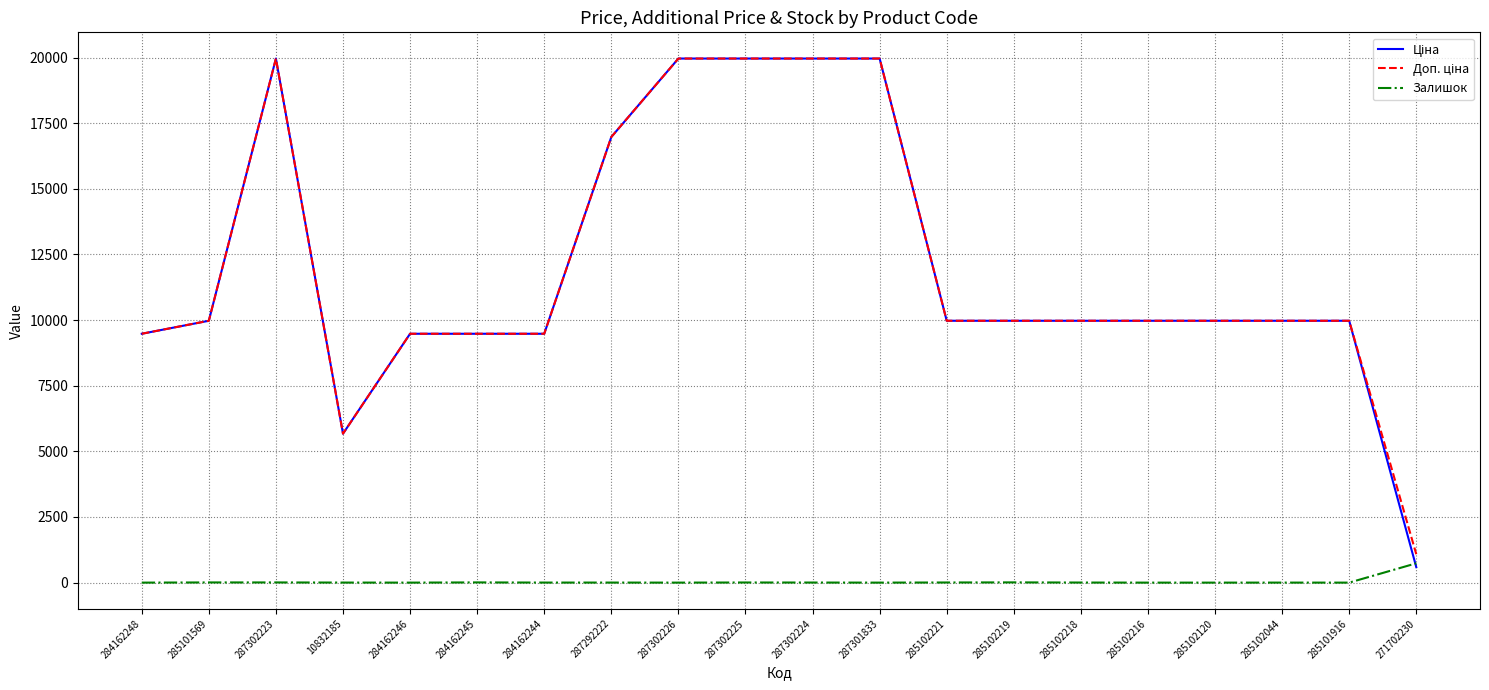

What is the maximum value shown in the chart?

19964.2